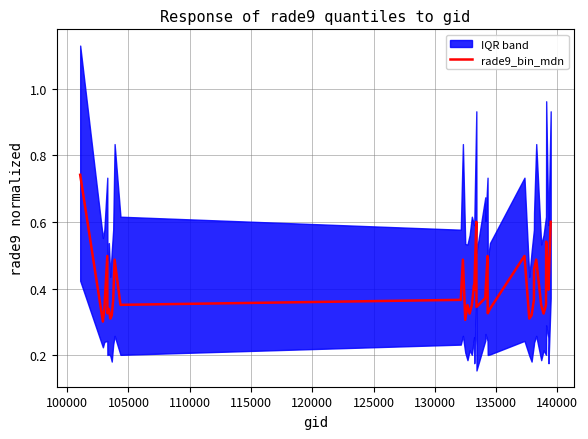

What is the difference between the maximum and minimum values?

0.4